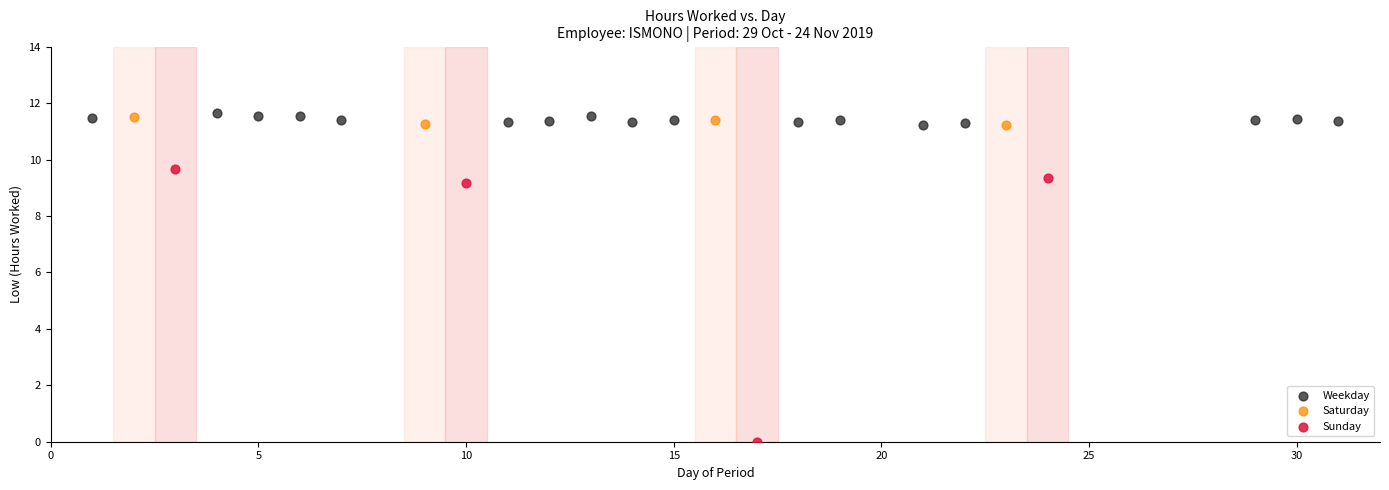

Which series has the largest Y range (max minus min)?

Sunday